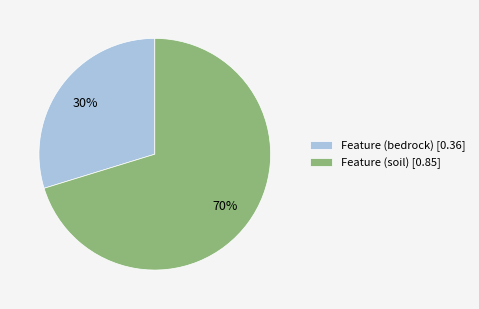

To the nearest percent, what portion does Feature (soil) represent?

70%